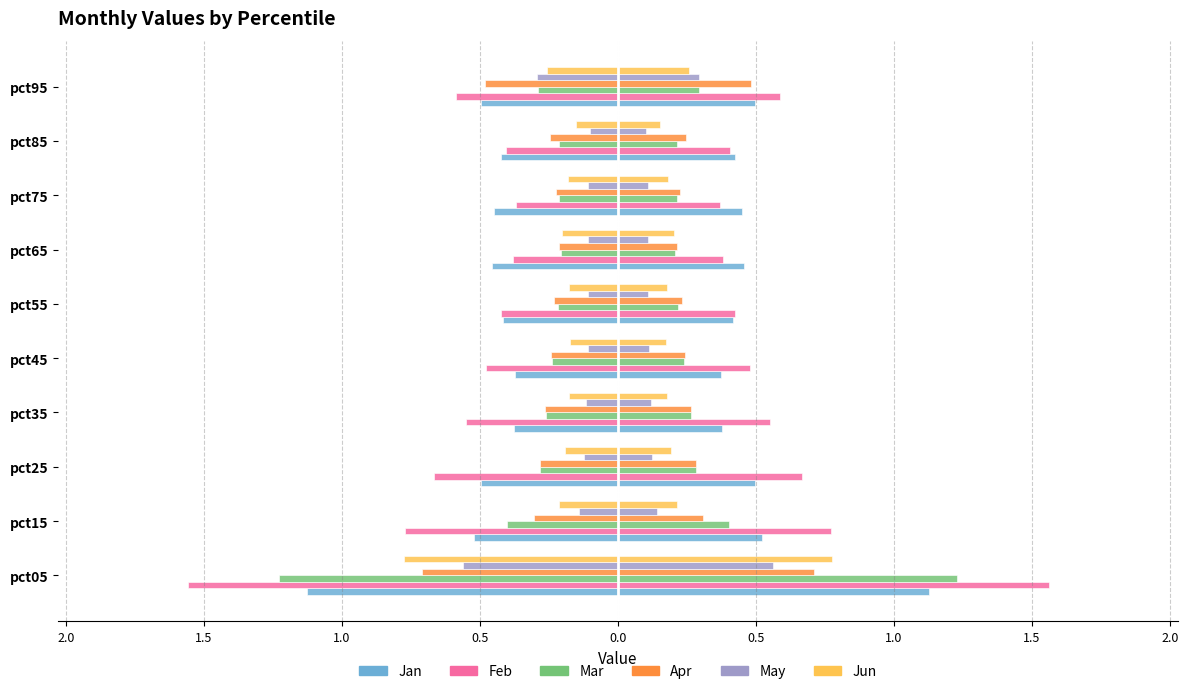

Reading left to right, extract all data points from this chart.

Jan: 1.1	0.5	0.5	0.4	0.4	0.4	0.5	0.5	0.4	0.5
Feb: 1.6	0.8	0.7	0.6	0.5	0.4	0.4	0.4	0.4	0.6
Mar: 1.2	0.4	0.3	0.3	0.2	0.2	0.2	0.2	0.2	0.3
Apr: 0.7	0.3	0.3	0.3	0.2	0.2	0.2	0.2	0.2	0.5
May: 0.6	0.1	0.1	0.1	0.1	0.1	0.1	0.1	0.1	0.3
Jun: 0.8	0.2	0.2	0.2	0.2	0.2	0.2	0.2	0.2	0.3